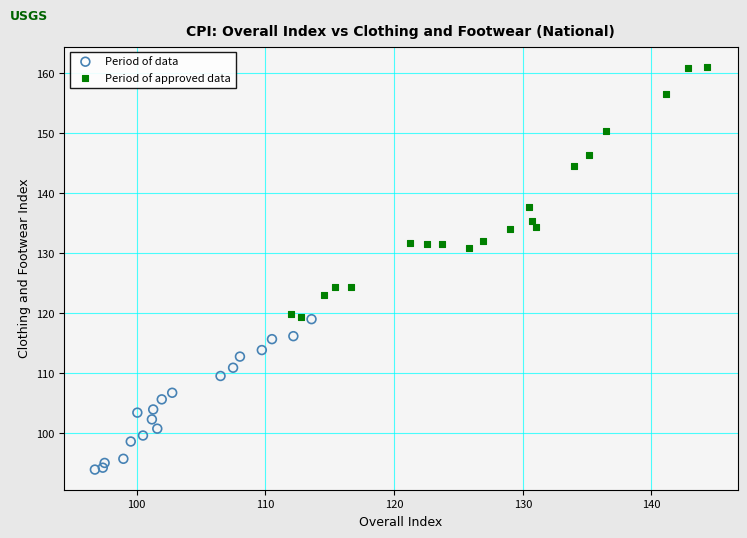

Which series reaches the maximum Y coordinate?

Period of approved data